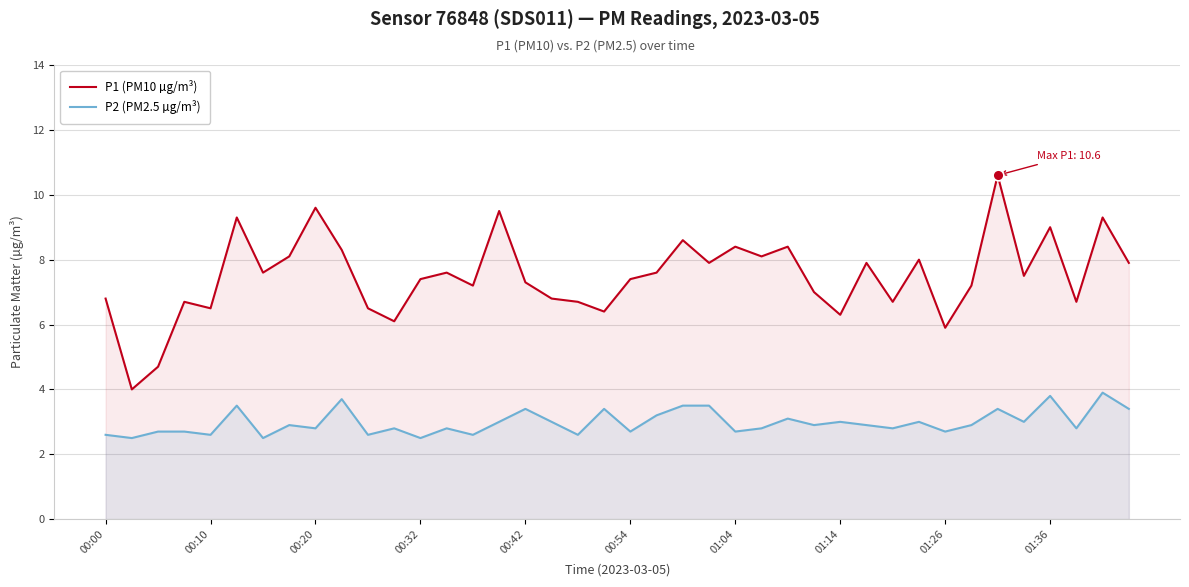

Which series has the widest spread of Y values?

P1 (PM10 µg/m³)